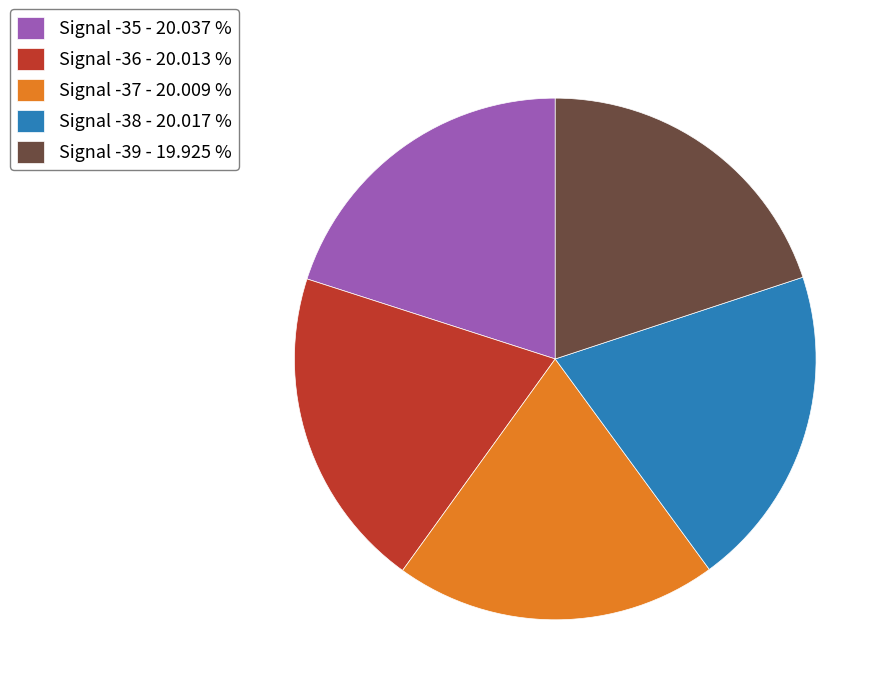

Does any single category account for the majority?

No